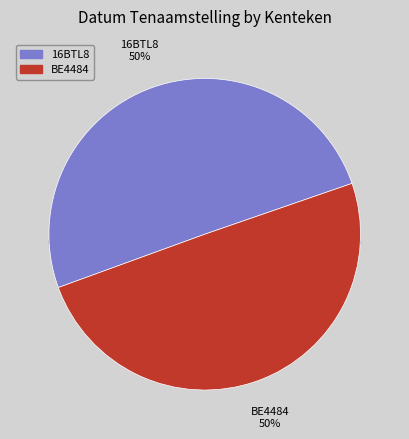

Approximately how many times larger is the value at BE4484 compared to 16BTL8?

1.0